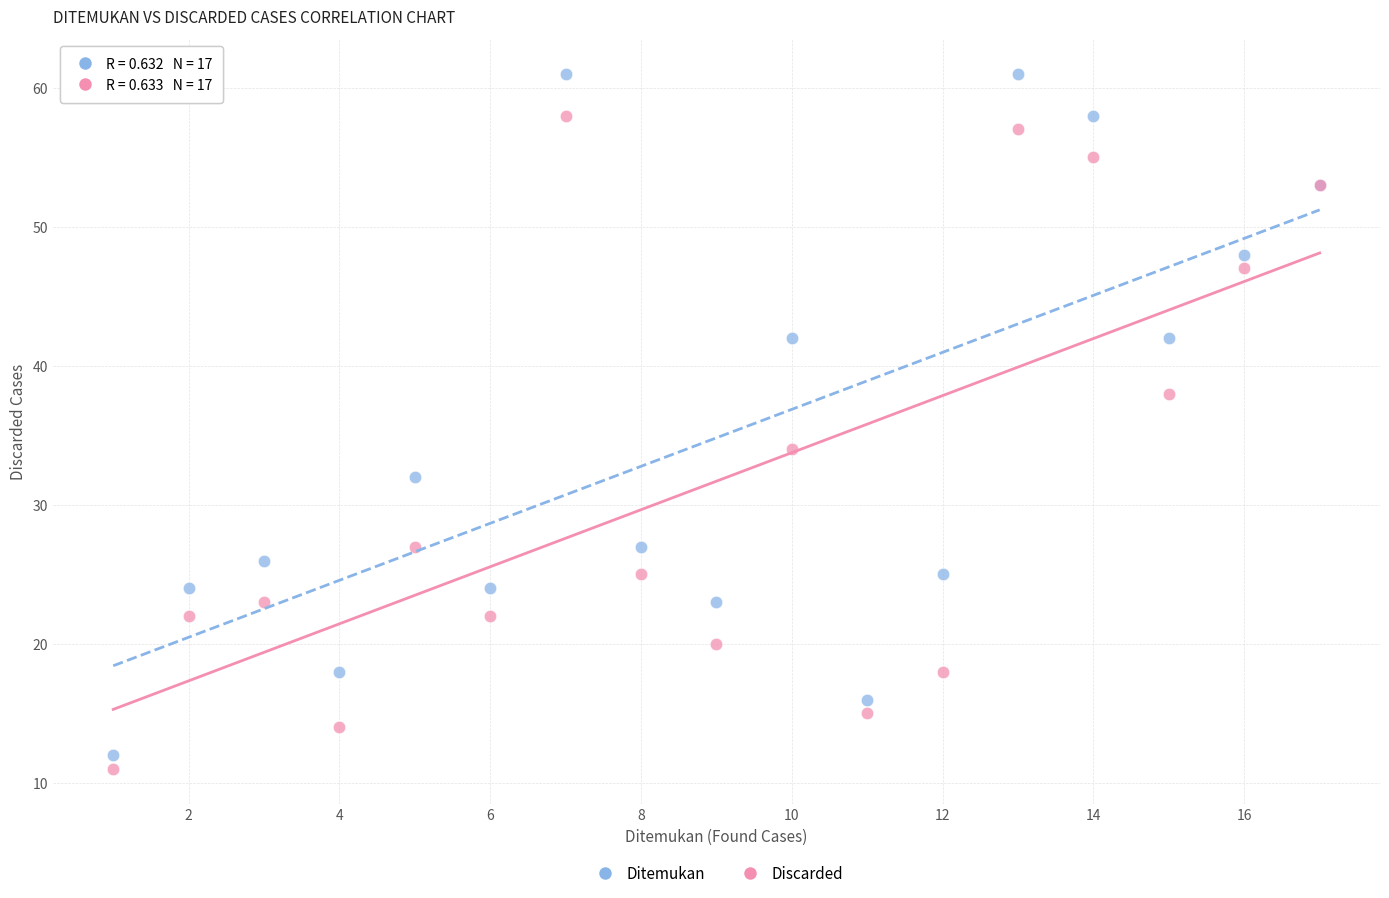

Which series reaches the minimum Y coordinate?

Discarded